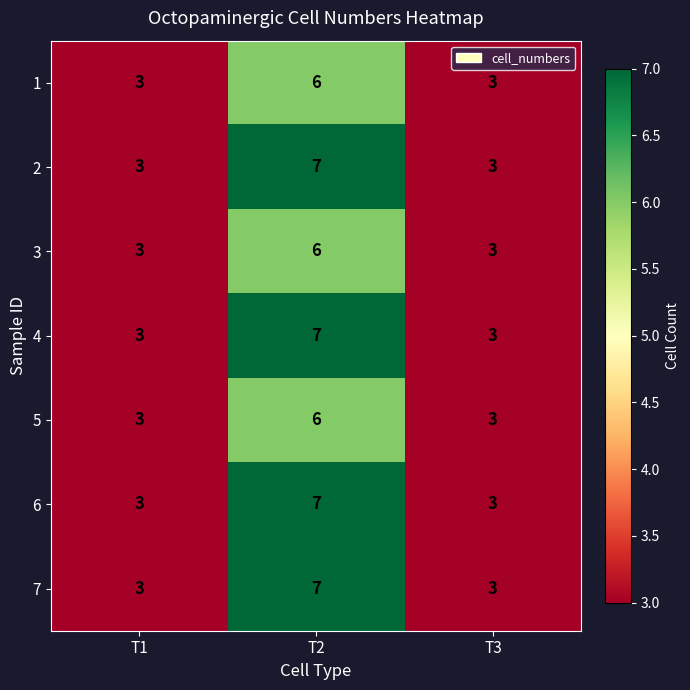

What is the maximum value for 2?

7